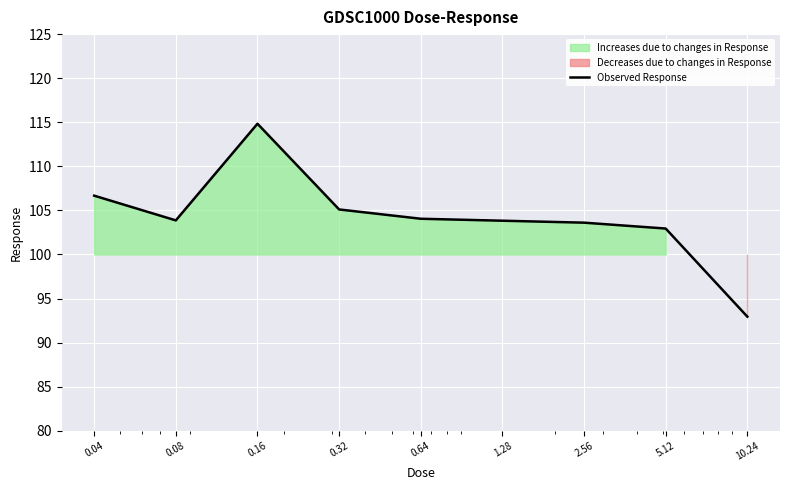

What is the difference between the second highest and second lowest values?

3.7